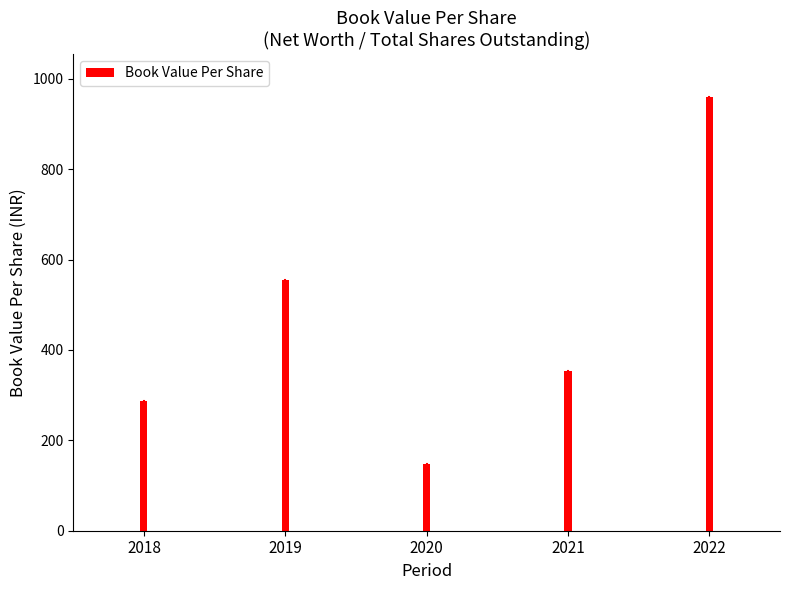

Approximately how many times larger is the value at 2022 compared to 2019?

1.7